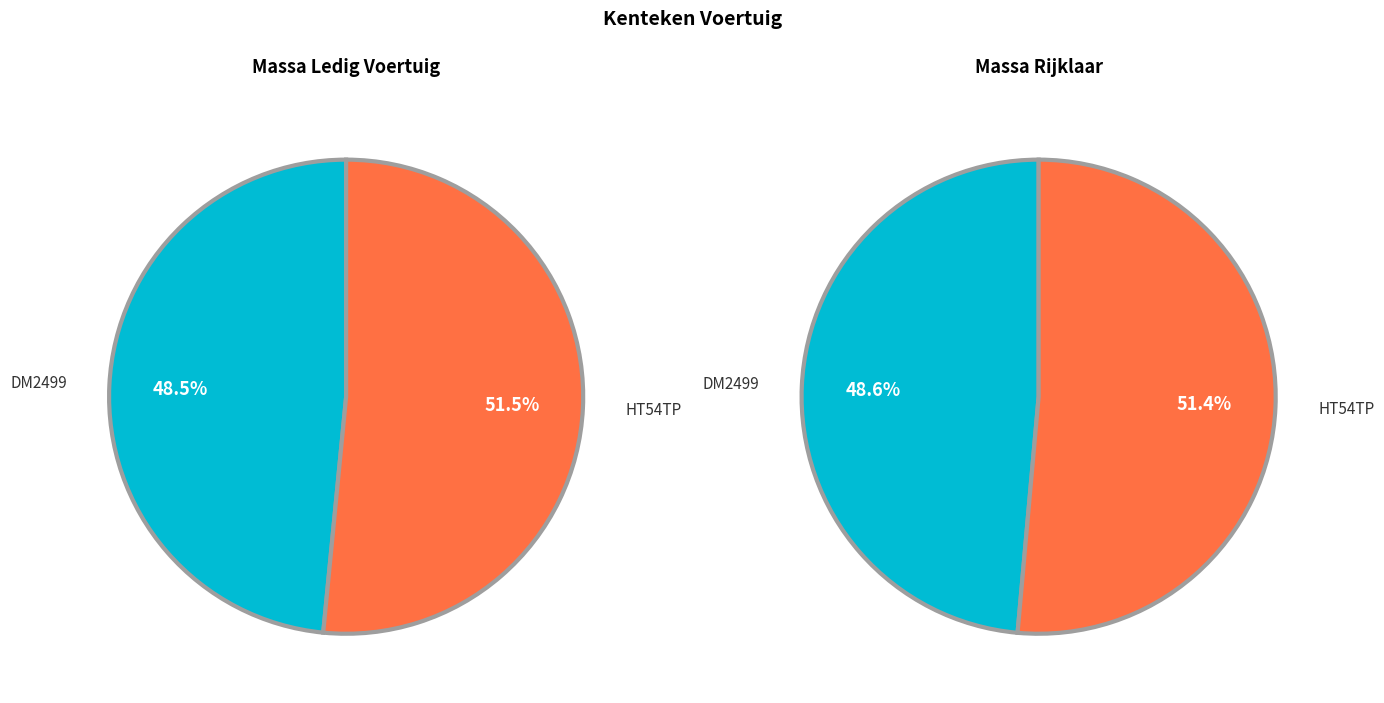

How many segments does this pie chart have?

2